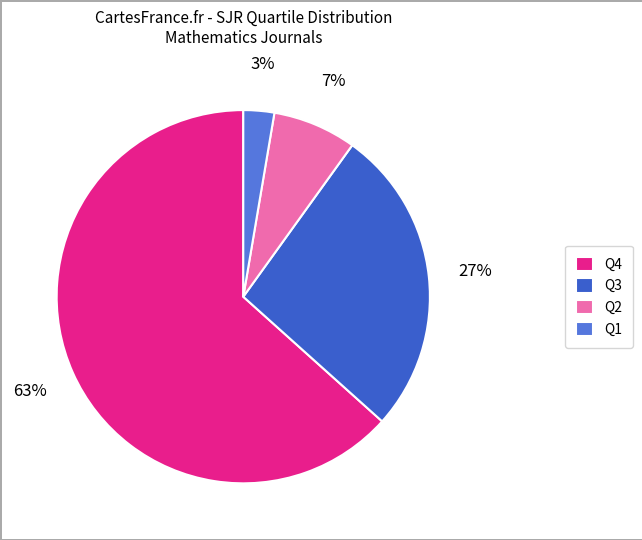

What is the ratio of the value at Q1 to the value at Q3?

0.1